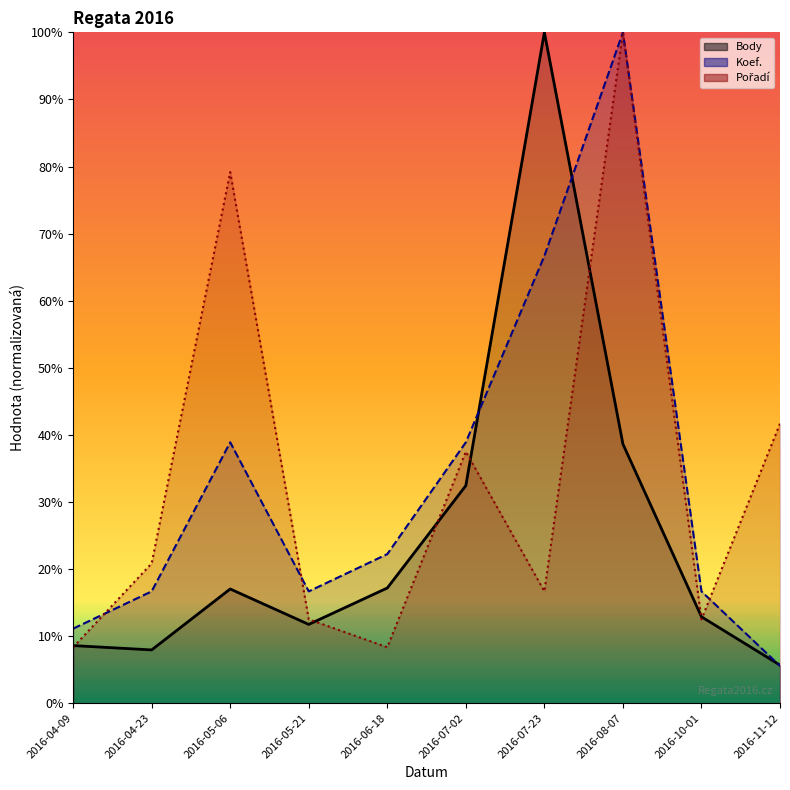

Reading right to left, transcribe all the data shown in this chart.

Body: 2016-11-12=0.1	2016-10-01=0.1	2016-08-07=0.4	2016-07-23=1.0	2016-07-02=0.3	2016-06-18=0.2	2016-05-21=0.1	2016-05-06=0.2	2016-04-23=0.1	2016-04-09=0.1
Koef.: 2016-11-12=0.1	2016-10-01=0.2	2016-08-07=1.0	2016-07-23=0.7	2016-07-02=0.4	2016-06-18=0.2	2016-05-21=0.2	2016-05-06=0.4	2016-04-23=0.2	2016-04-09=0.1
Pořadí: 2016-11-12=0.4	2016-10-01=0.1	2016-08-07=1.0	2016-07-23=0.2	2016-07-02=0.4	2016-06-18=0.1	2016-05-21=0.1	2016-05-06=0.8	2016-04-23=0.2	2016-04-09=0.1